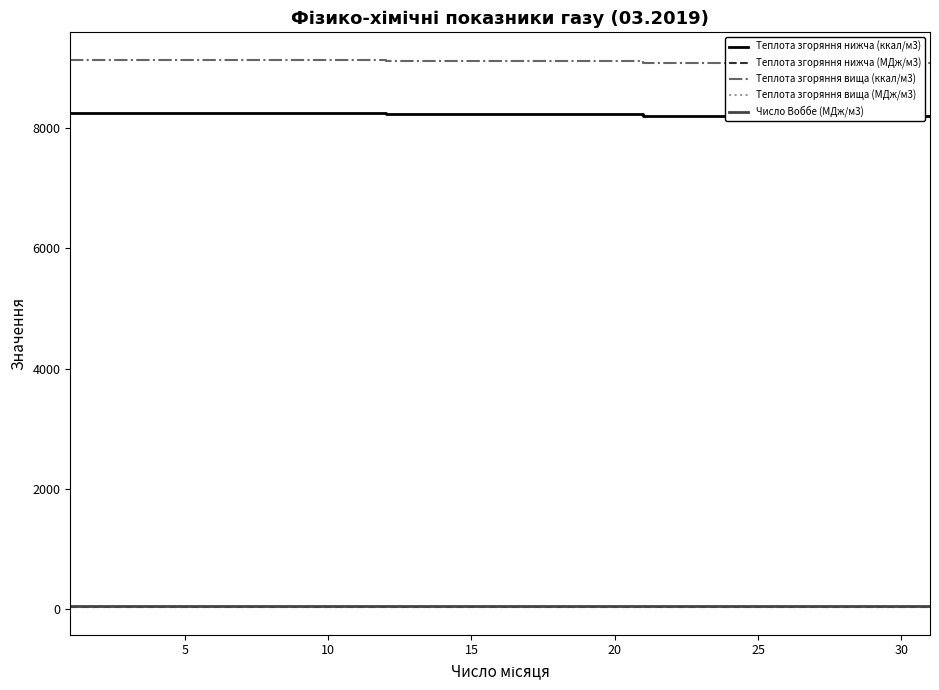

What is the maximum value shown in the chart?

9138.4